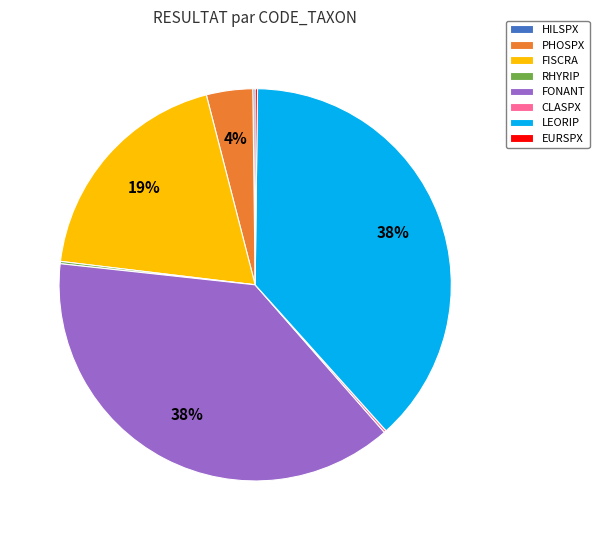

To the nearest percent, what percentage of the pie is PHOSPX?

4%